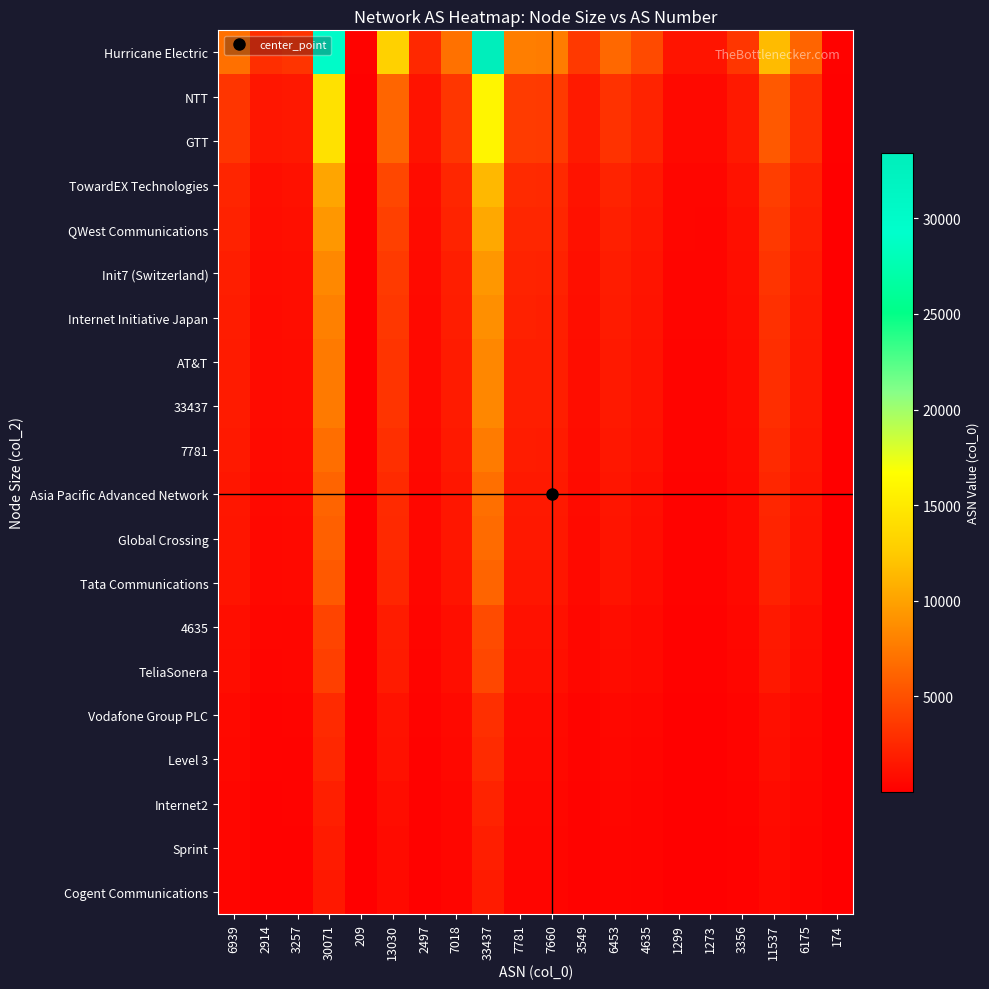

List the series in order of their peak value, highest first.

Hurricane Electric, NTT, GTT, TowardEX Technologies, QWest Communications, Init7 (Switzerland), Internet Initiative Japan, AT&T, 33437, 7781, Asia Pacific Advanced Network, Global Crossing, Tata Communications, 4635, TeliaSonera, Vodafone Group PLC, Level 3, Internet2, Sprint, Cogent Communications